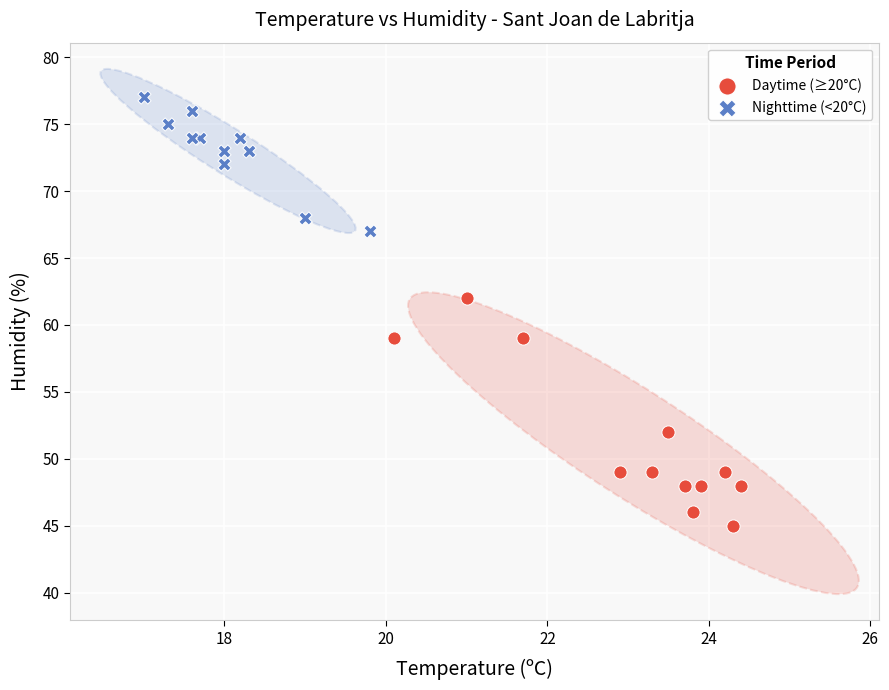

Which series contains the lowest Y value?

Daytime (≥20°C)